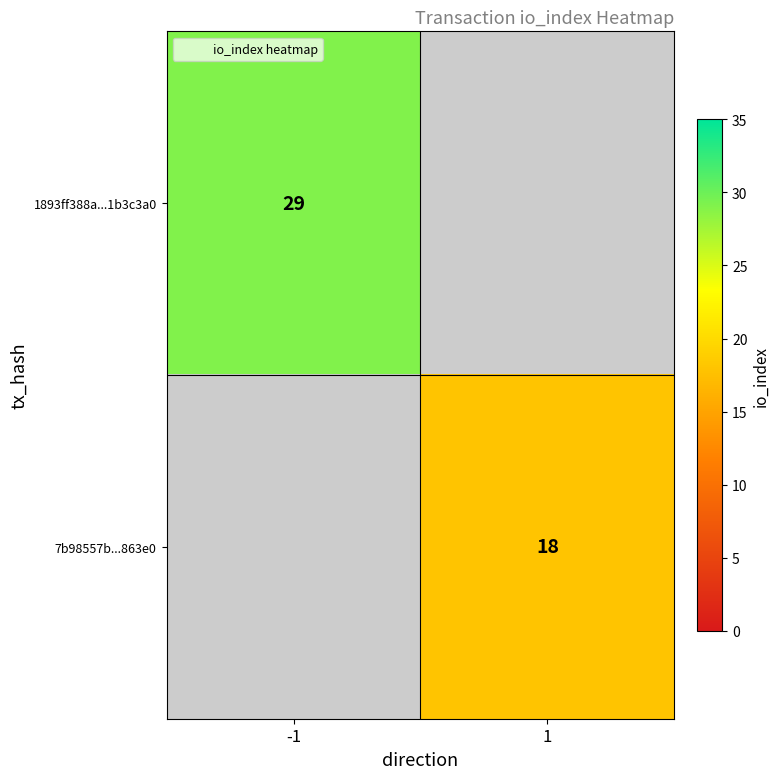

Is it true that 1893ff388a...1b3c3a0 equals 9.0 at -1?

False